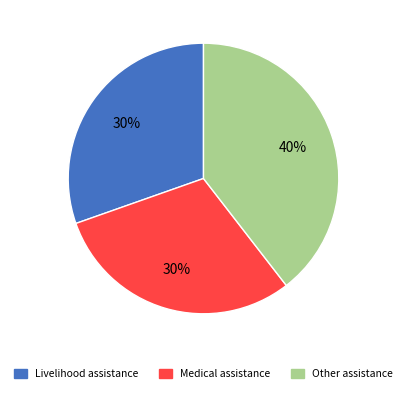

To the nearest percent, what is the average slice percentage?

33%